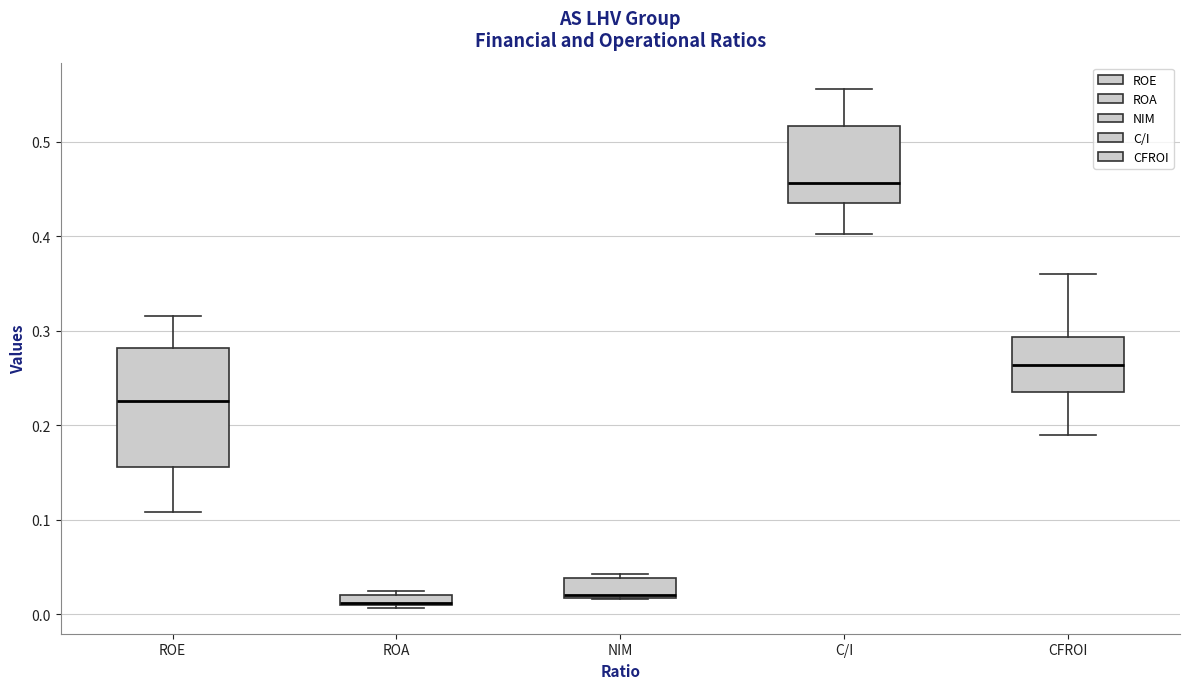

Where is the lower edge of the box for ROA on the y-axis? The values are not printed on the chart, so give them approximately, as read against the axis.

0.01